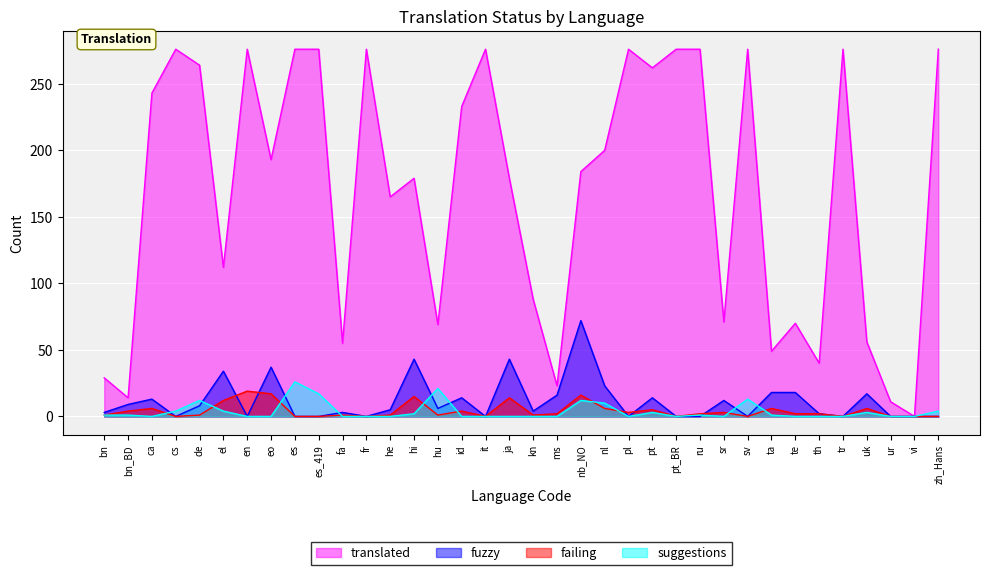

At how many categories does at least one series exceed 213?

16